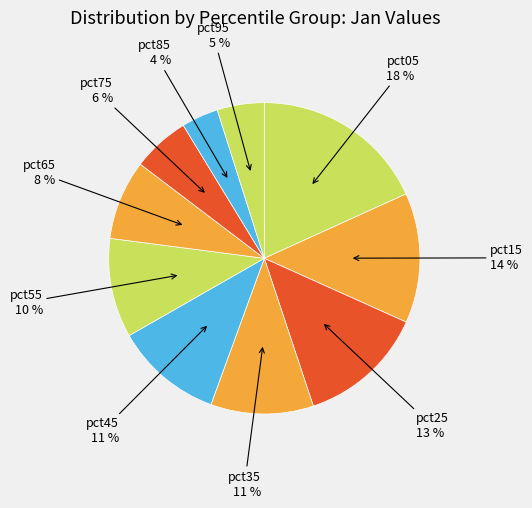

What is the ratio of the value at pct65 to the value at pct15?

0.6